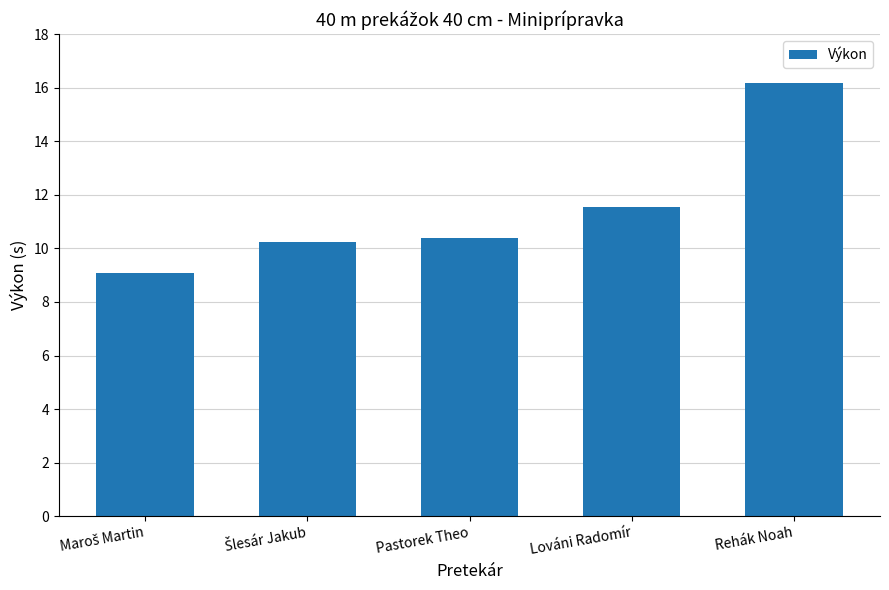

How many data points are less than 10?

1